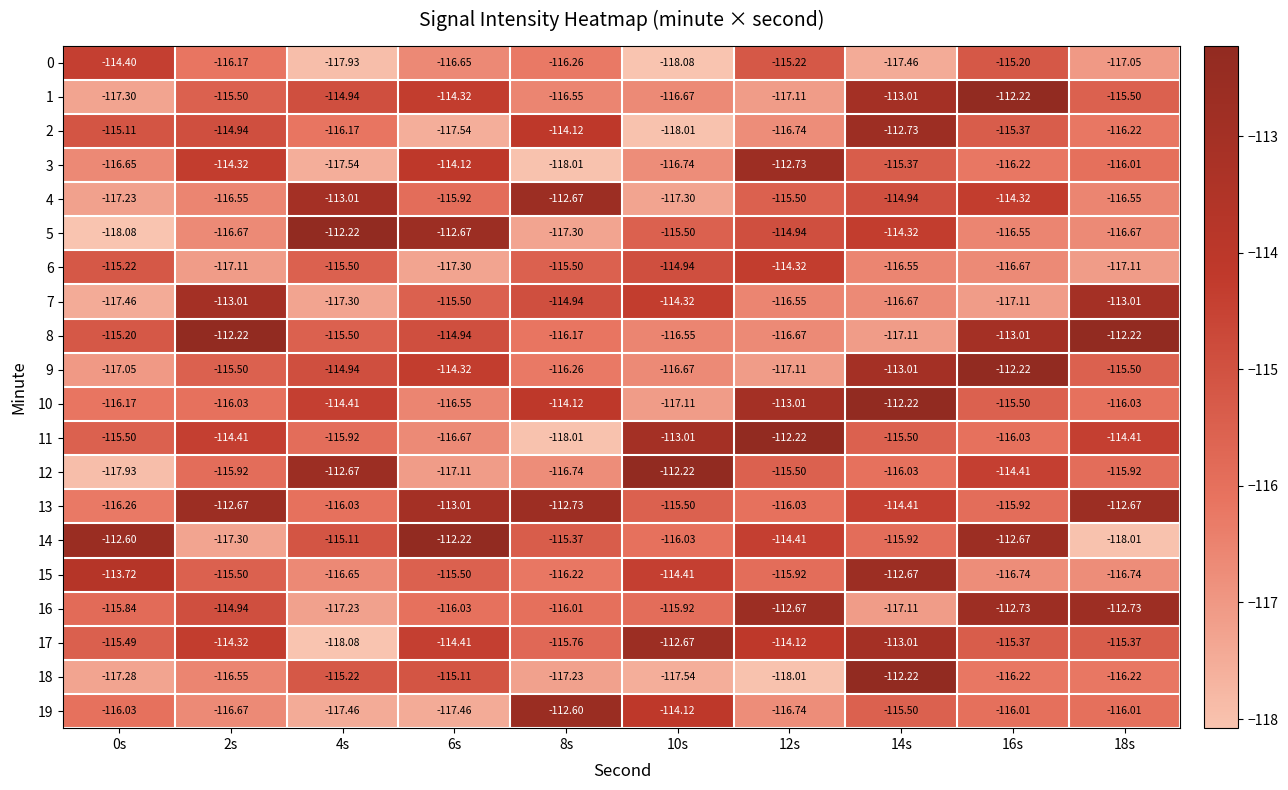

At which category is the sum across all series the highest?

14s